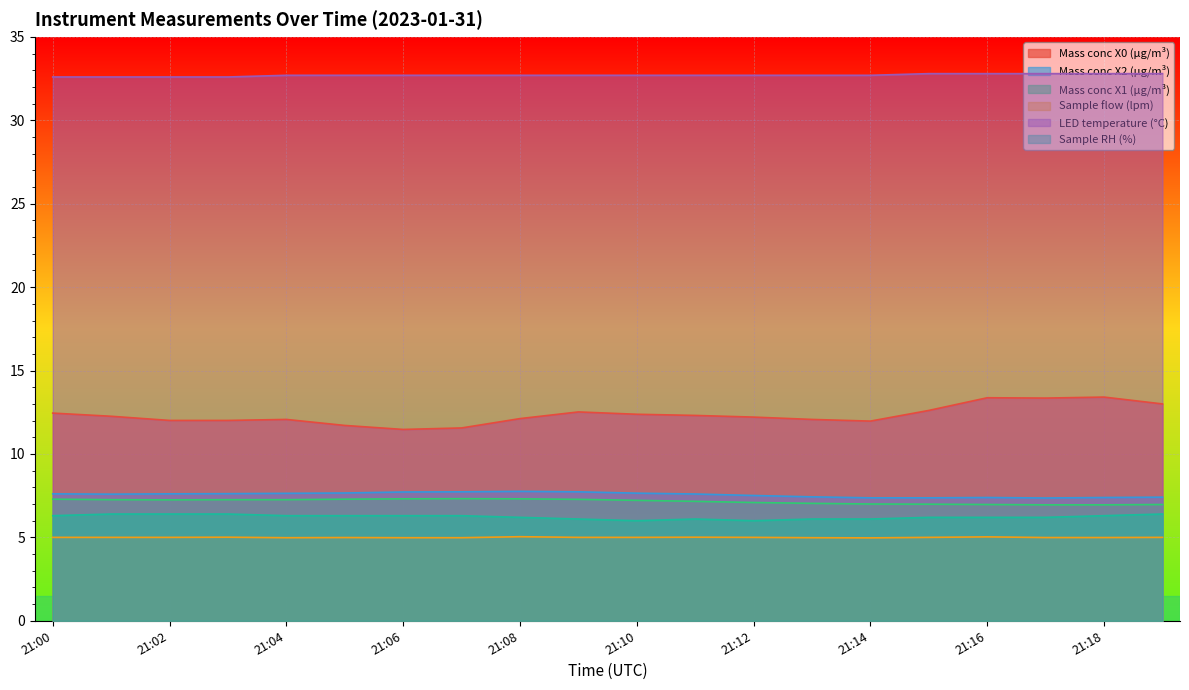

Where is the first local maximum for Sample flow (lpm)?

21:03